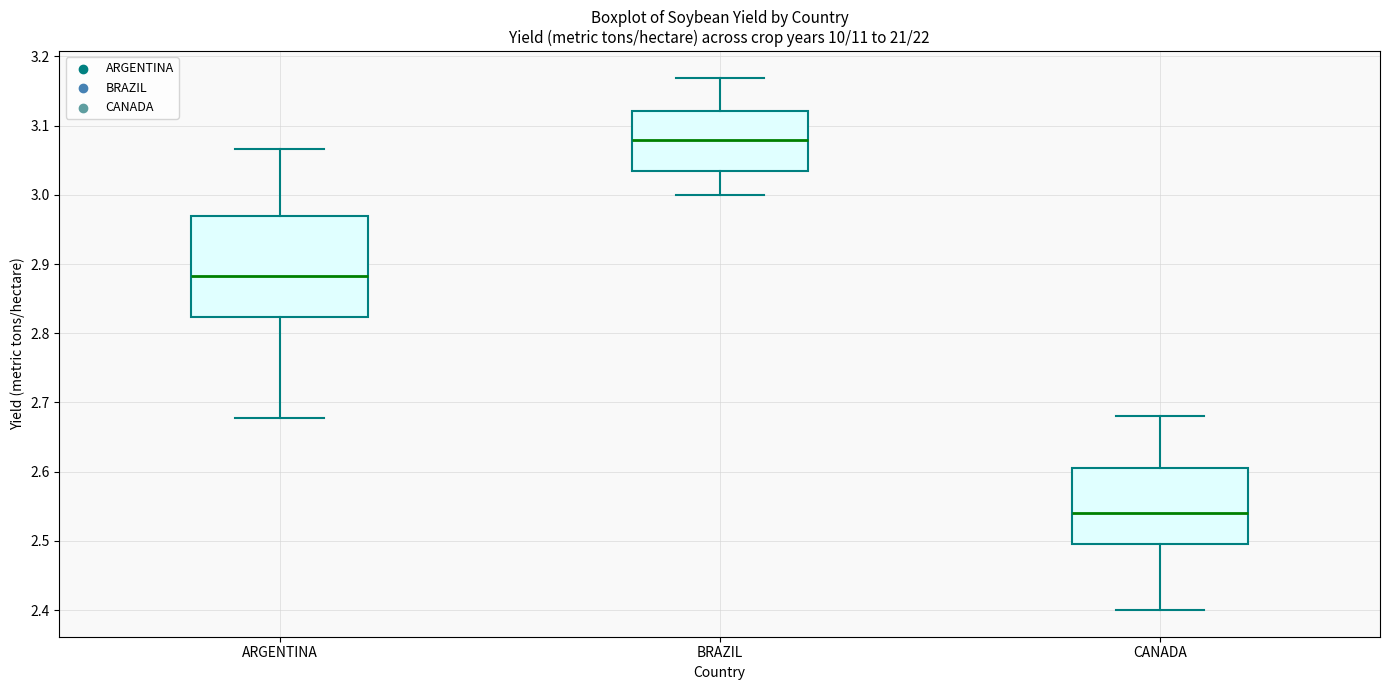

Reading left to right, read every box against the y-axis: the position of its median line, the range the box covers, and the ends of its whiskers. The values are not printed on the chart, so give them approximately, as read against the axis.

ARGENTINA: median 2.88, box 2.82 to 2.97, whiskers 2.68 to 3.07
BRAZIL: median 3.08, box 3.03 to 3.12, whiskers 3.00 to 3.17
CANADA: median 2.54, box 2.50 to 2.61, whiskers 2.40 to 2.68